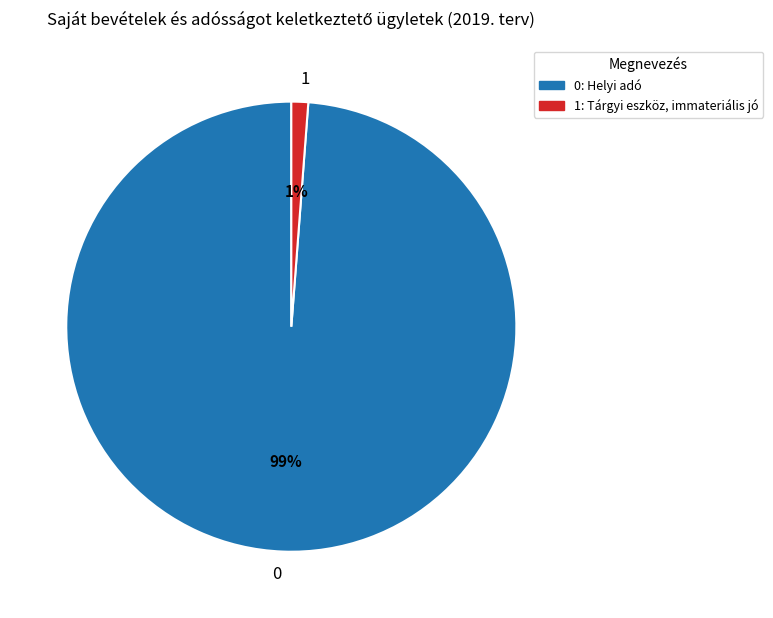

What is the largest slice in the pie chart?

0